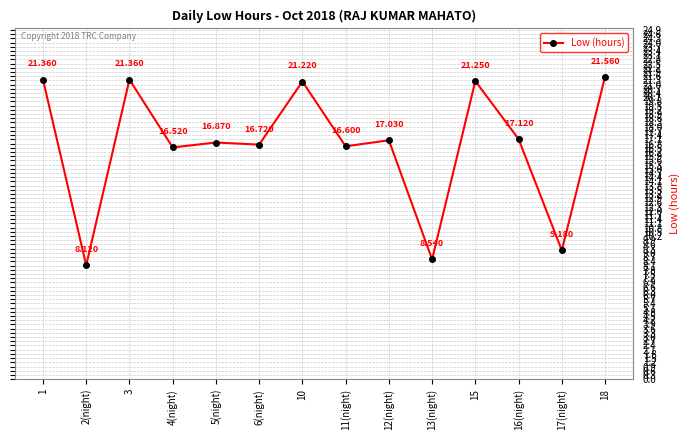

How many data points does each series have?

14